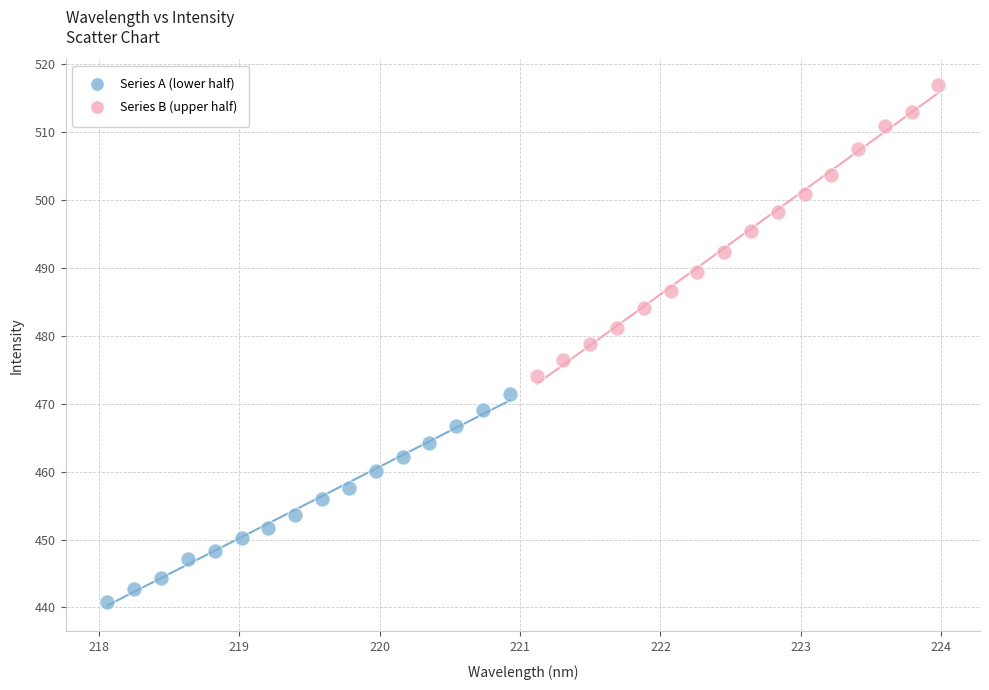

What are all the series names shown in the legend?

Series A (lower half), Series B (upper half)